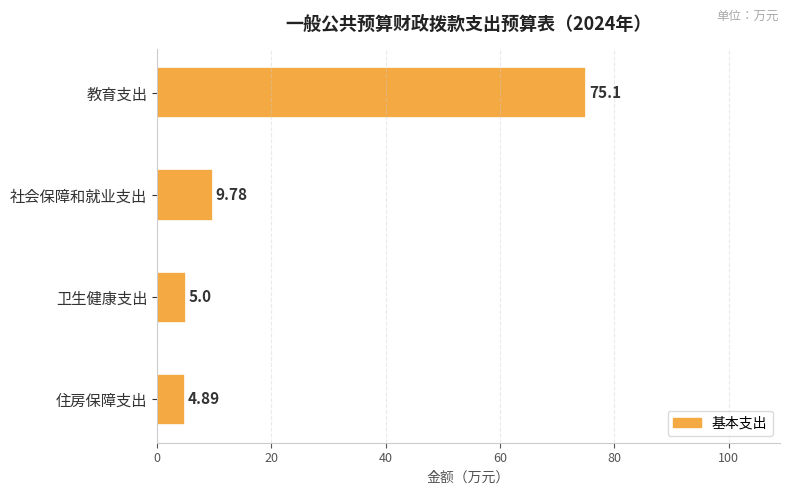

What is the minimum value shown in the chart?

4.9